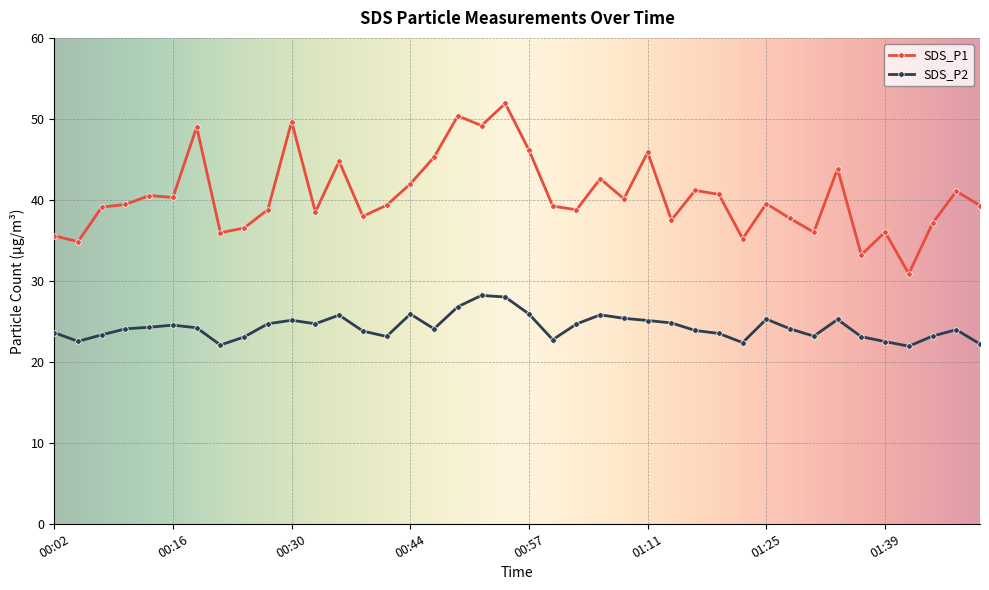

At how many categories does at least one series exceed 30?

40